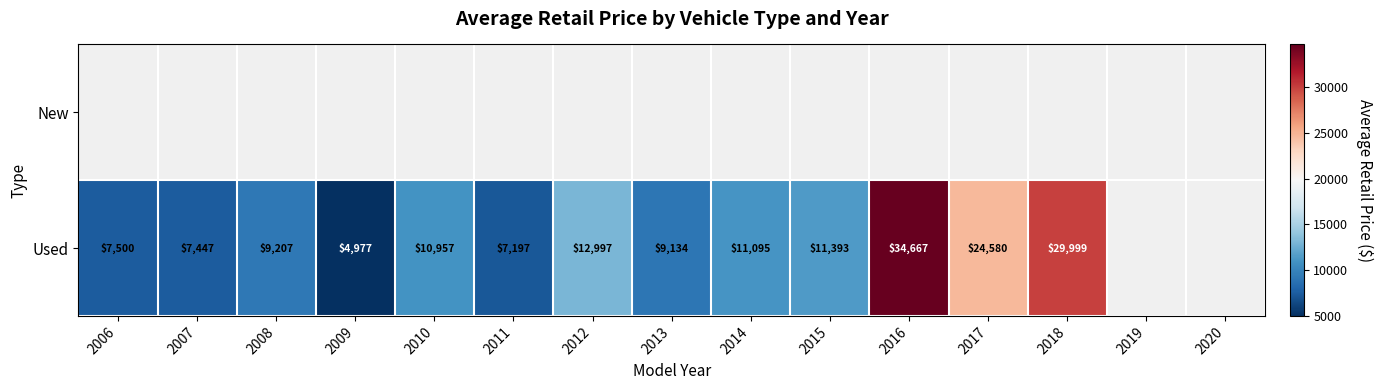

What is the sum of the Used values at 2015 and 2013?

20527